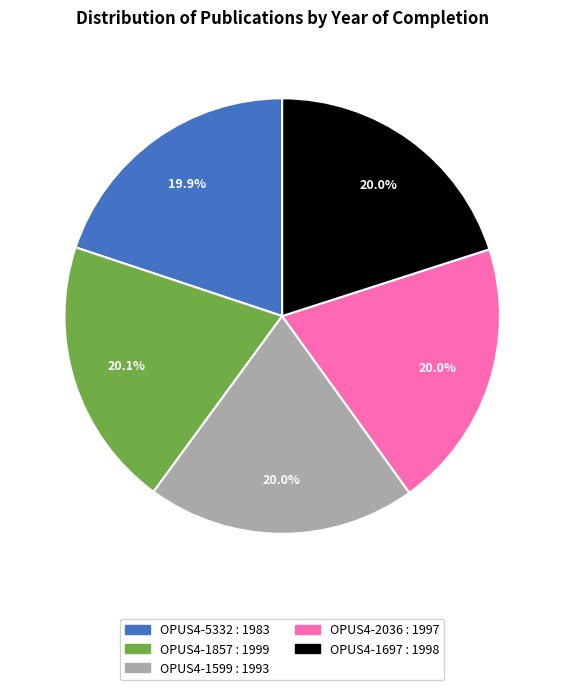

To the nearest percent, what percentage of the pie is OPUS4-5332?

20%